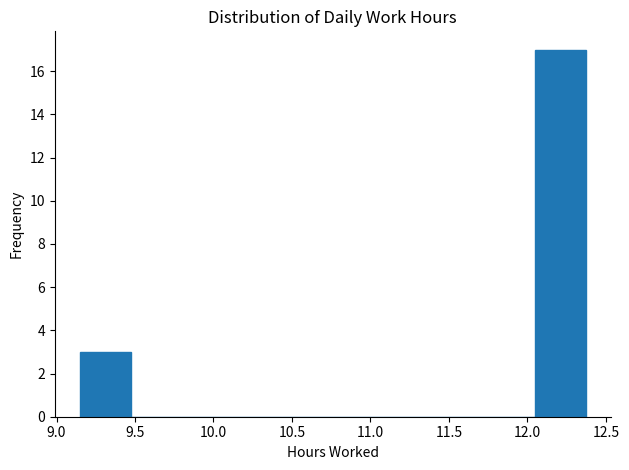

Reading left to right, list every bar in this chart as the range it spans on the x-axis followed by its height. Neither the bar edges nor the heights are printed on the chart, so give them approximately, as read against the axes.

9.15 to 9.45: 3
9.45 to 9.80: 0
9.80 to 10.10: 0
10.10 to 10.45: 0
10.45 to 10.75: 0
10.75 to 11.10: 0
11.10 to 11.40: 0
11.40 to 11.75: 0
11.75 to 12.05: 0
12.05 to 12.35: 17